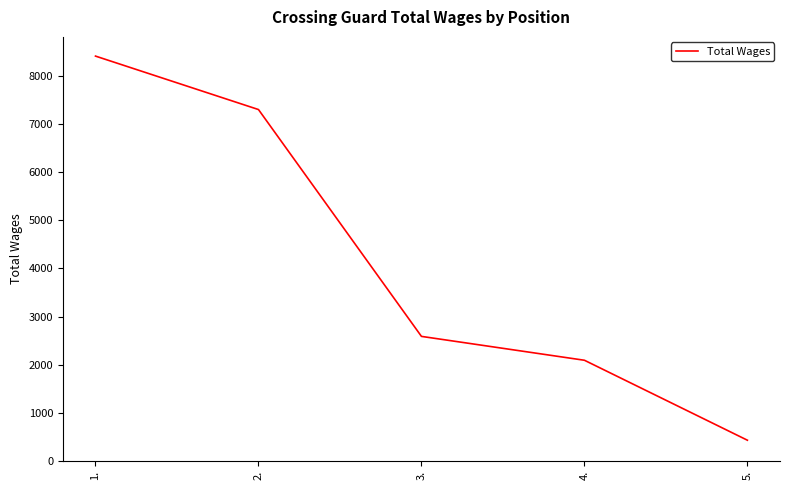

Reading left to right, transcribe all the data shown in this chart.

1.=8414	2.=7303	3.=2588	4.=2092	5.=430